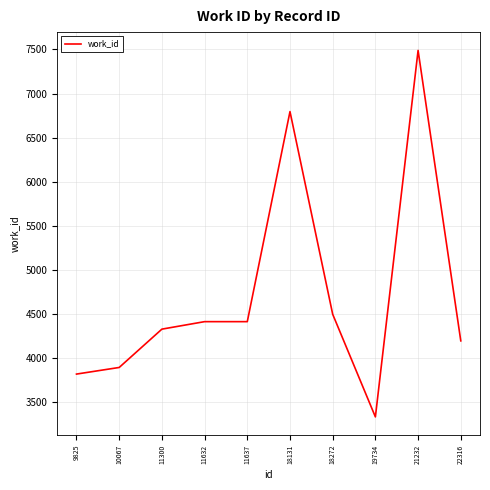

The value at 11637 is 919. True or false?

False